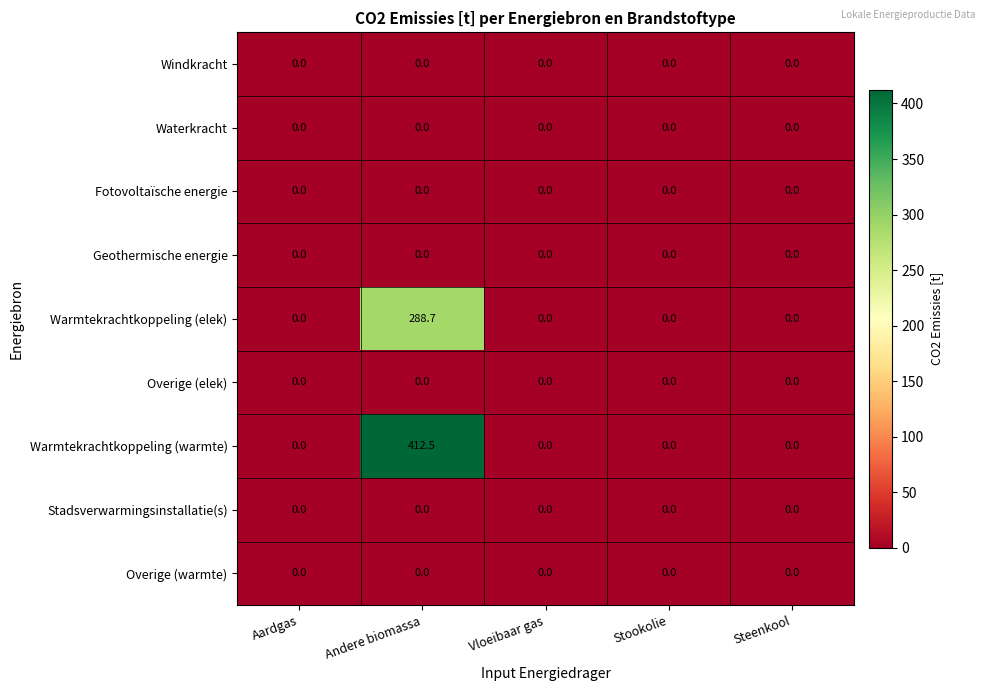

Which series has the widest spread of values?

Warmtekrachtkoppeling (warmte)